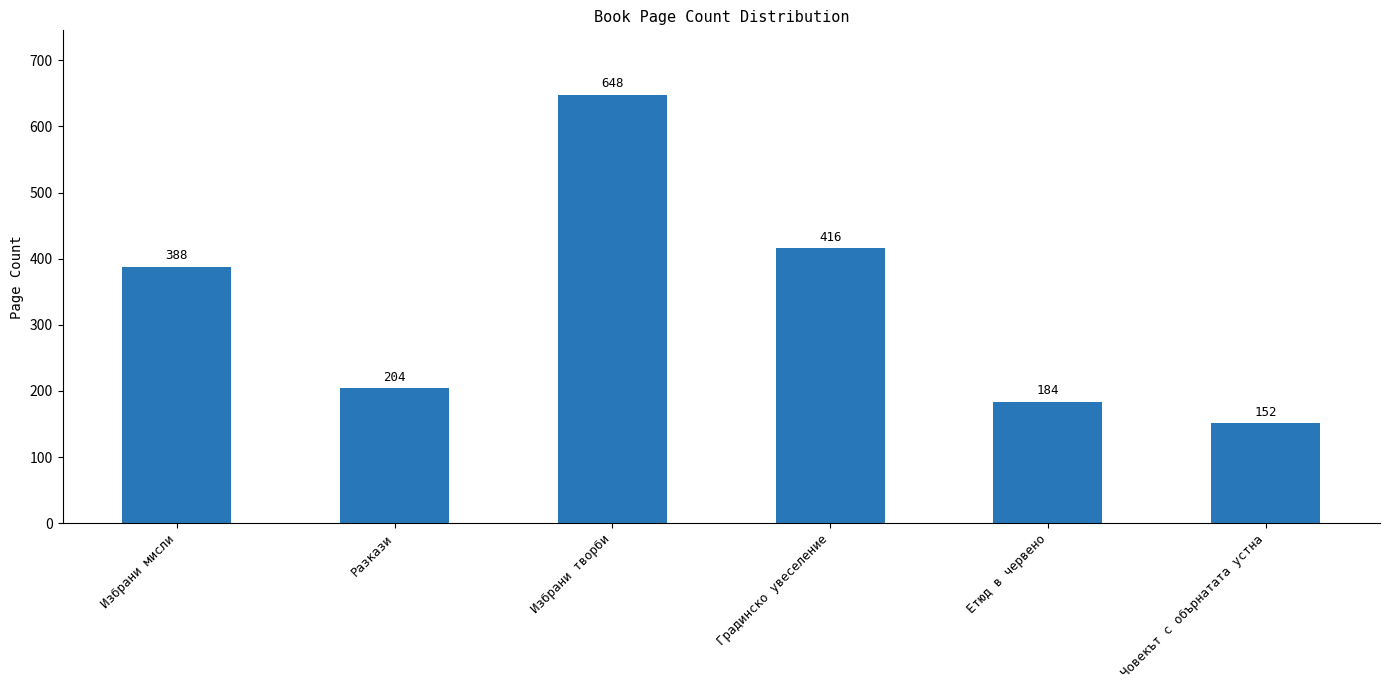

Between Избрани творби and Избрани мисли, which is larger?

Избрани творби